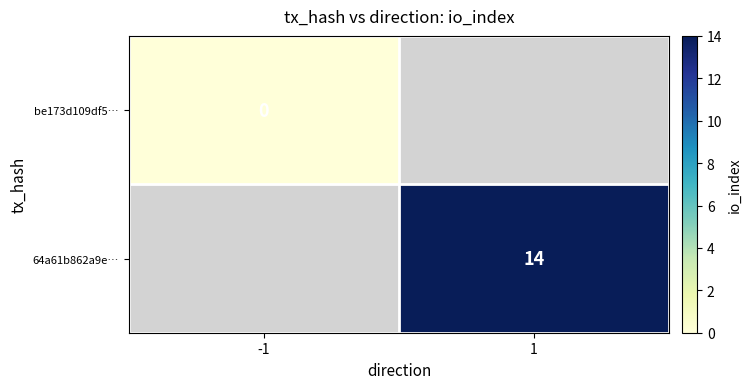

True or false: 64a61b862a9e… has a value of 3 at 1.

False